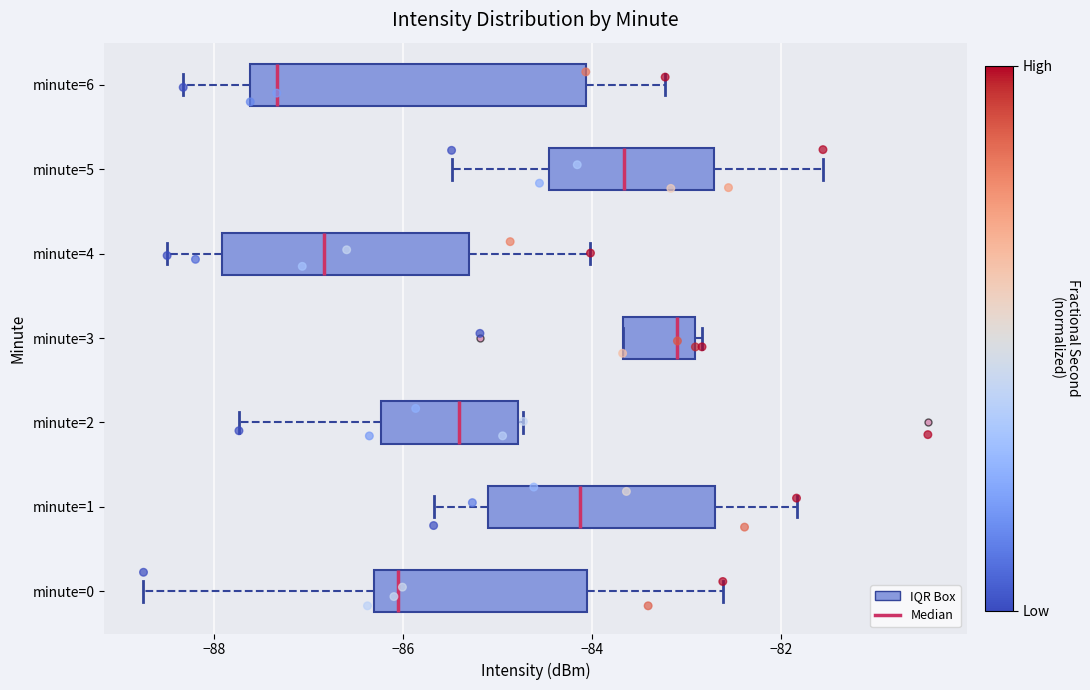

Which box is the widest, from its left edge to its right edge?

minute=6